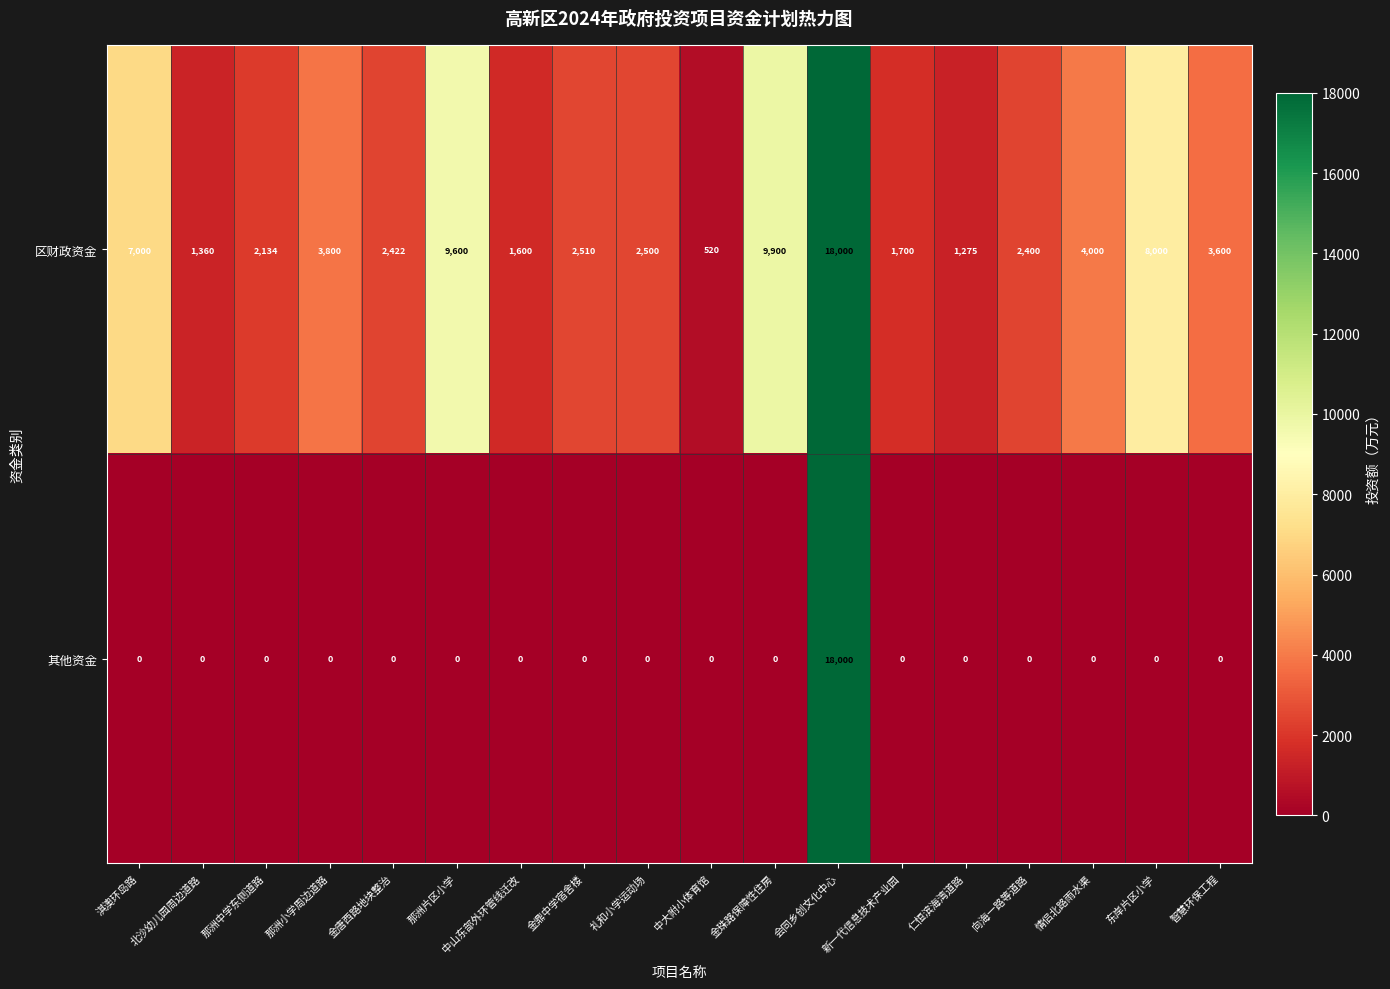

What is the average value of the 其他资金 series?

1000